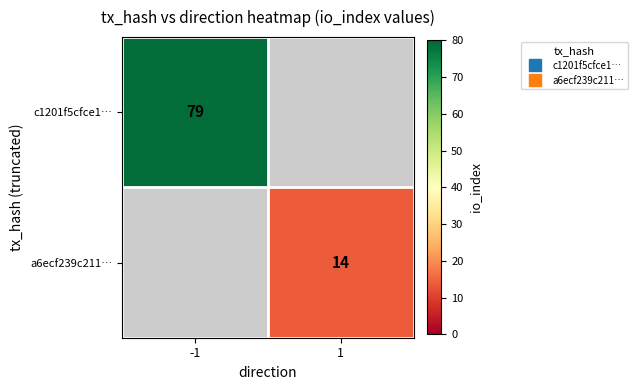

At 1, list the series in order from smallest to largest.

c1201f5cfce1…, a6ecf239c211…